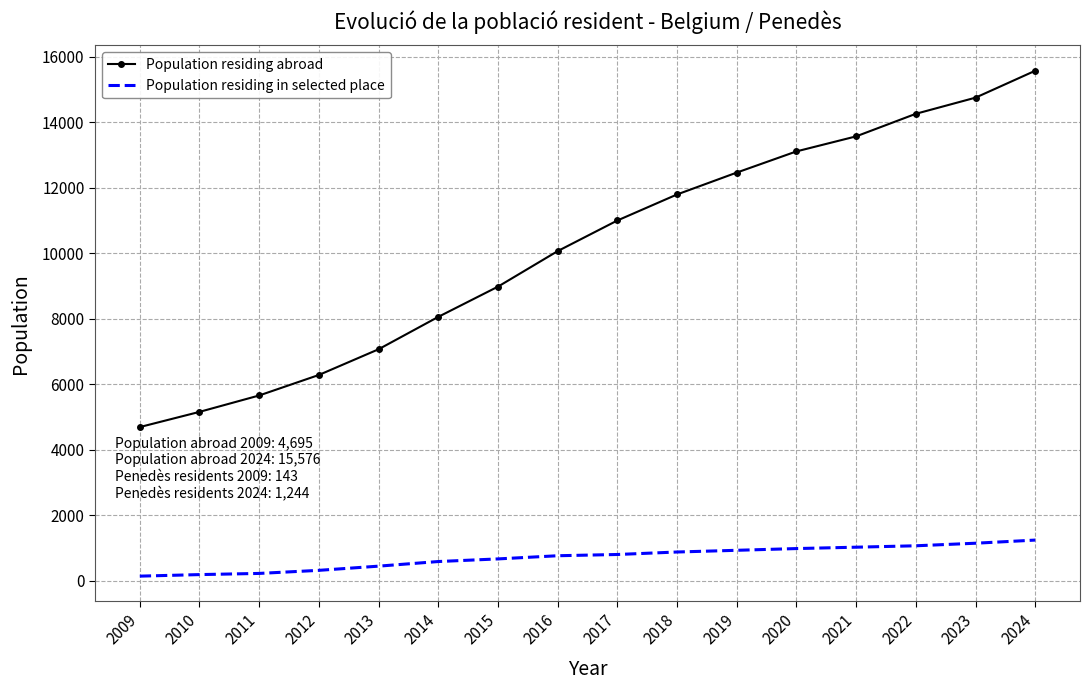

What is the lowest value of the Population residing abroad series?

4695